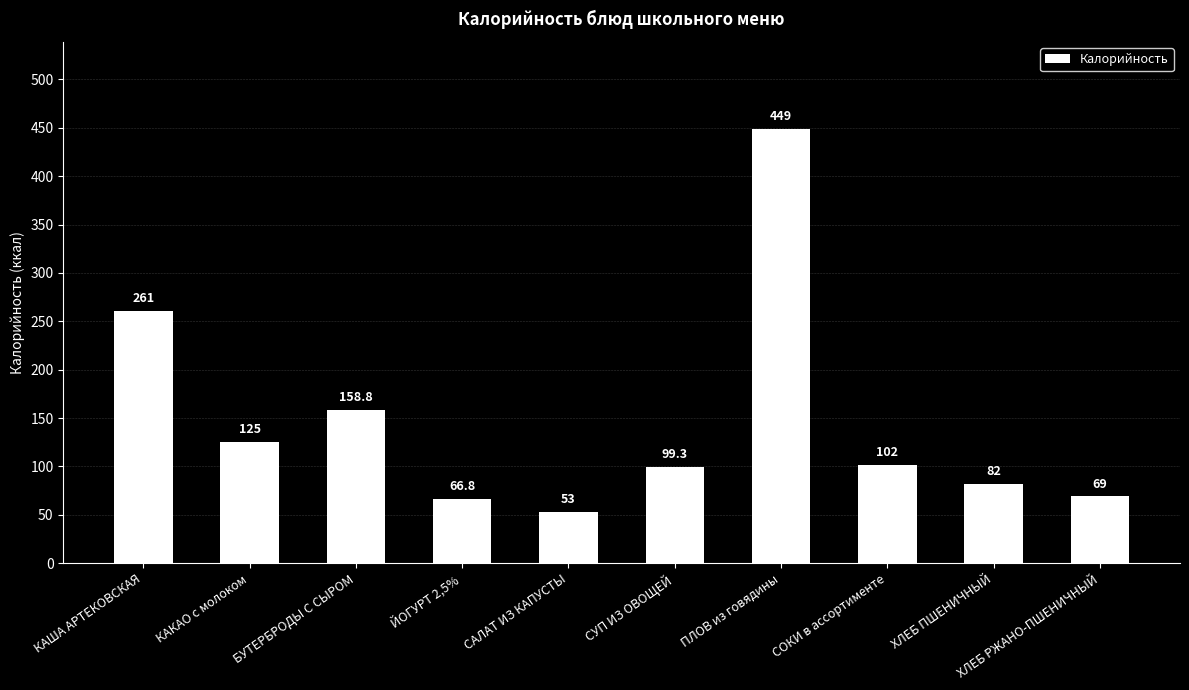

What is the label of the 5th bar from the right?

СУП ИЗ ОВОЩЕЙ